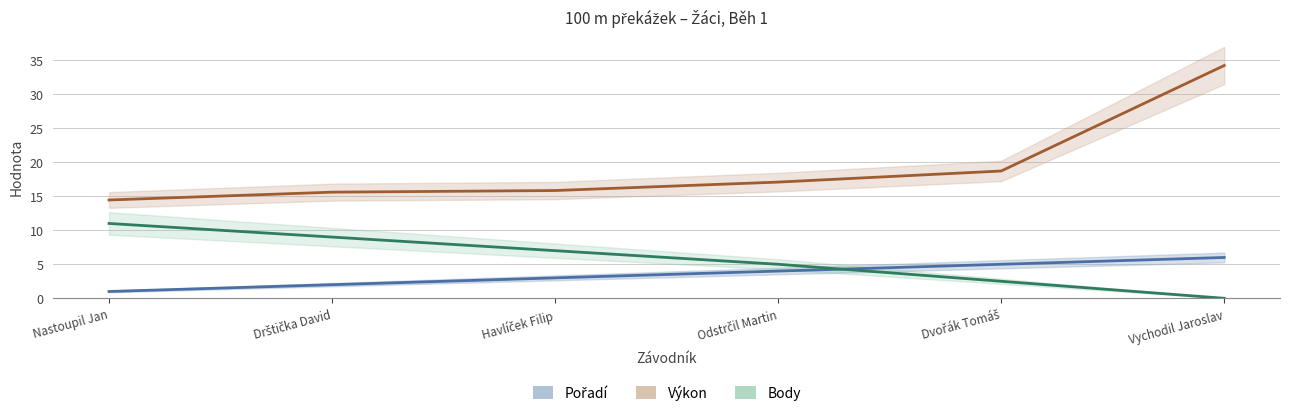

Reading right to left, what are all the values shown in this chart?

Pořadí: 6.0	5.0	4.0	3.0	2.0	1.0
Výkon: 34.2	18.7	17.1	15.8	15.6	14.4
Body: 0.0	2.5	5.0	7.0	9.0	11.0